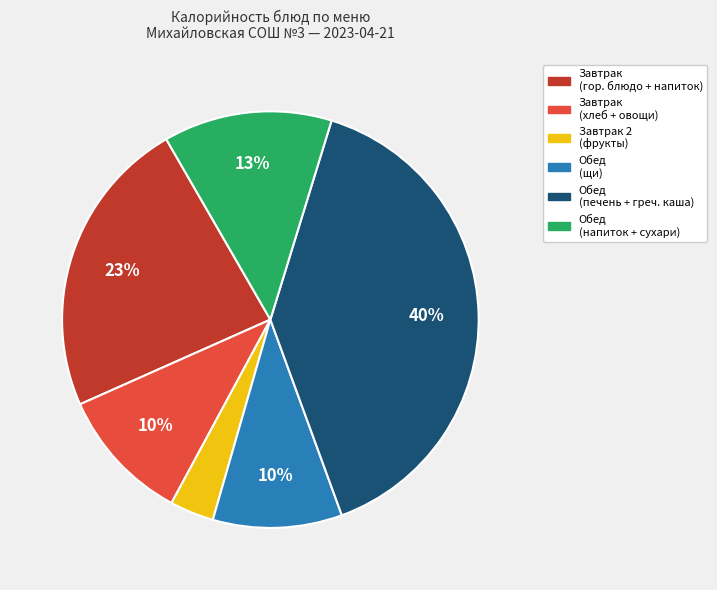

To the nearest percent, what is the average slice percentage?

17%